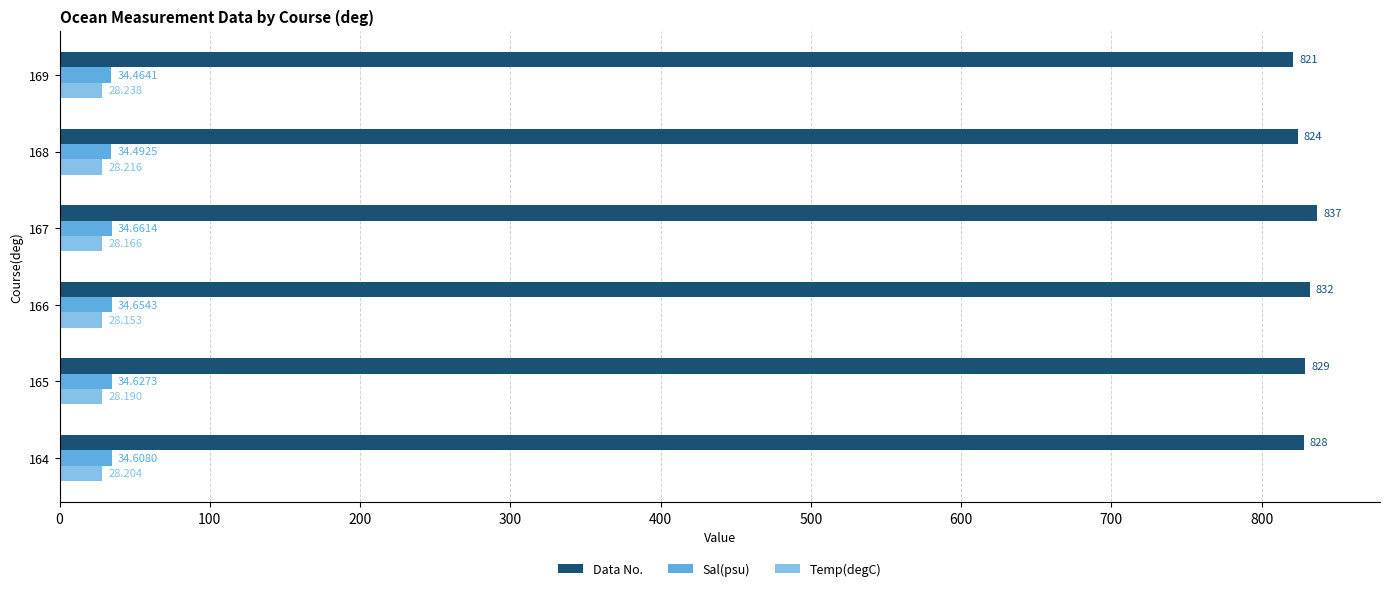

List the series in order of their peak value, highest first.

Data No., Sal(psu), Temp(degC)